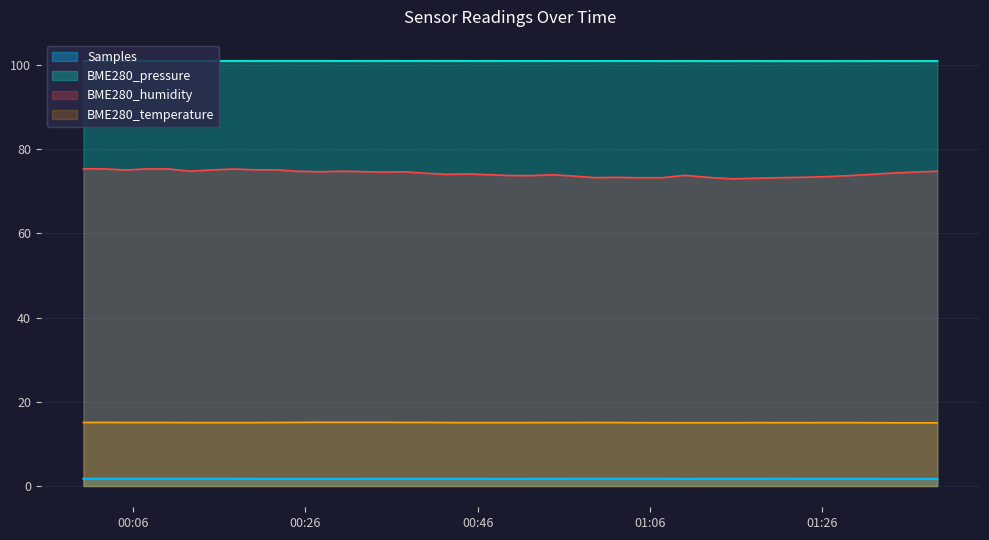

What is the lowest value of the BME280_pressure series?

100.9